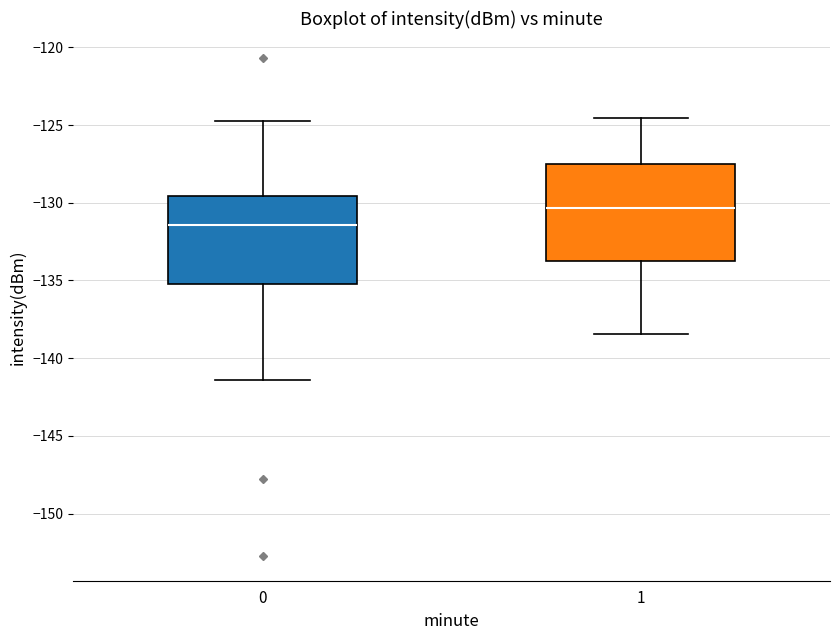

Where is the upper edge of the box at x = 0 on the y-axis? The values are not printed on the chart, so give them approximately, as read against the axis.

-129.5